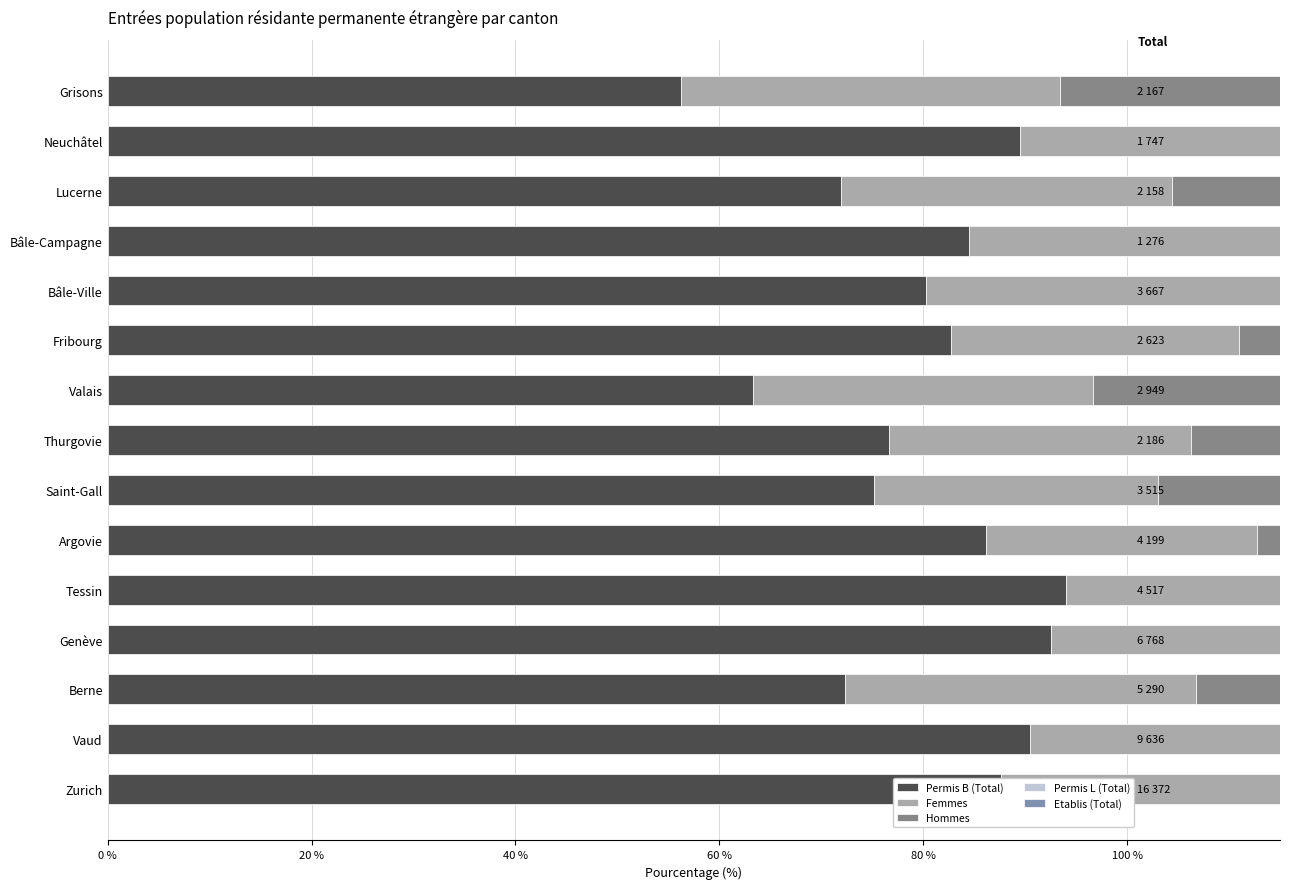

Reading left to right, list all the values displayed in this chart.

Permis B (Total): 87.6	90.5	72.3	92.5	94.0	86.2	75.2	76.6	63.3	82.7	80.2	84.5	71.9	89.5	56.3
Femmes: 33.2	34.4	34.4	36.9	40.8	26.5	27.9	29.6	33.3	28.3	37.4	32.4	32.5	34.5	37.1
Hommes: 66.8	65.6	65.6	63.1	59.2	73.5	72.1	70.4	66.7	71.7	62.6	67.6	67.5	65.5	62.9
Permis L (Total): 12.0	8.7	27.4	7.0	5.9	13.8	24.6	23.4	36.7	17.0	19.6	15.2	27.8	10.2	43.7
Etablis (Total): 0.3	0.8	0.3	0.5	0.1	0.0	0.2	0.0	0.0	0.3	0.2	0.3	0.2	0.3	0.0